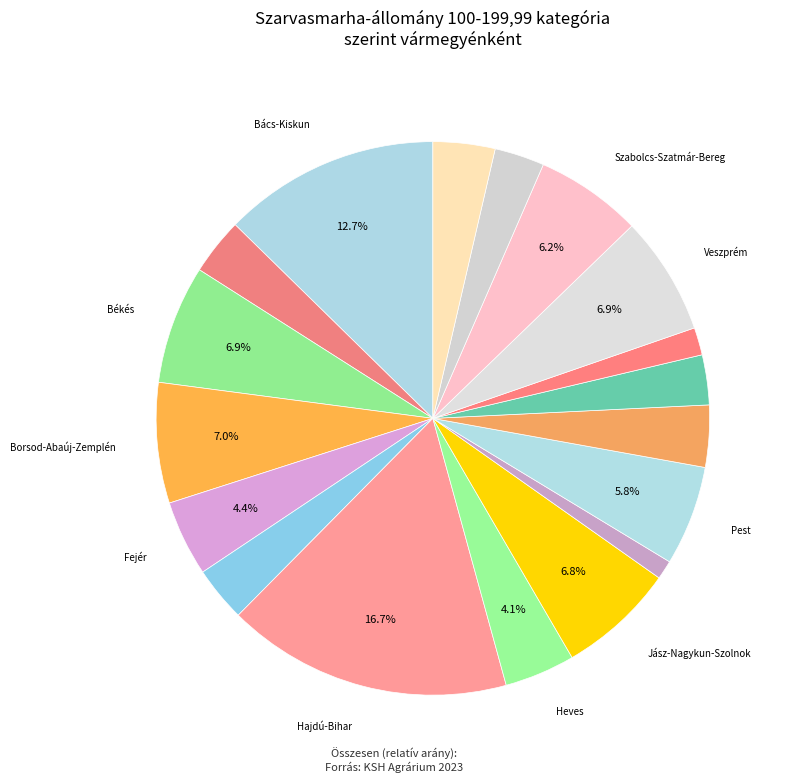

How many segments does this pie chart have?

18